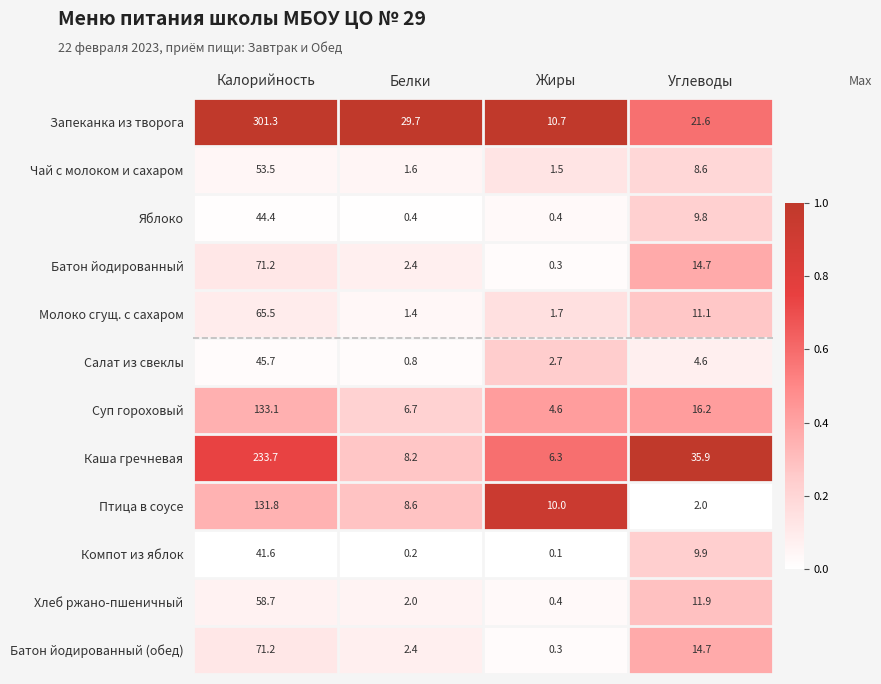

Rank the categories by Компот из яблок value from highest to lowest.

Калорийность, Углеводы, Белки, Жиры